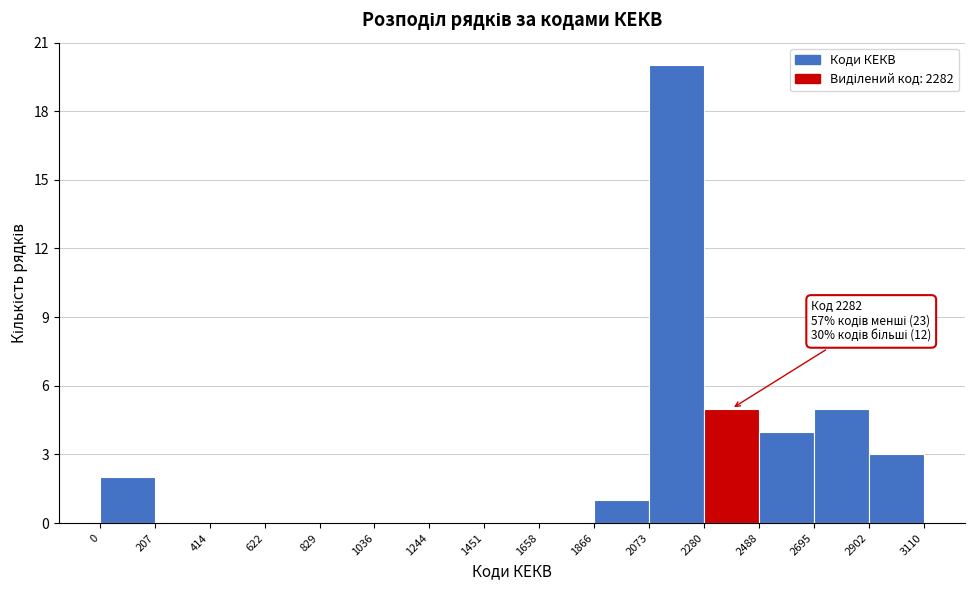

Over which range of the x-axis is the bar tallest?

2073 to 2280